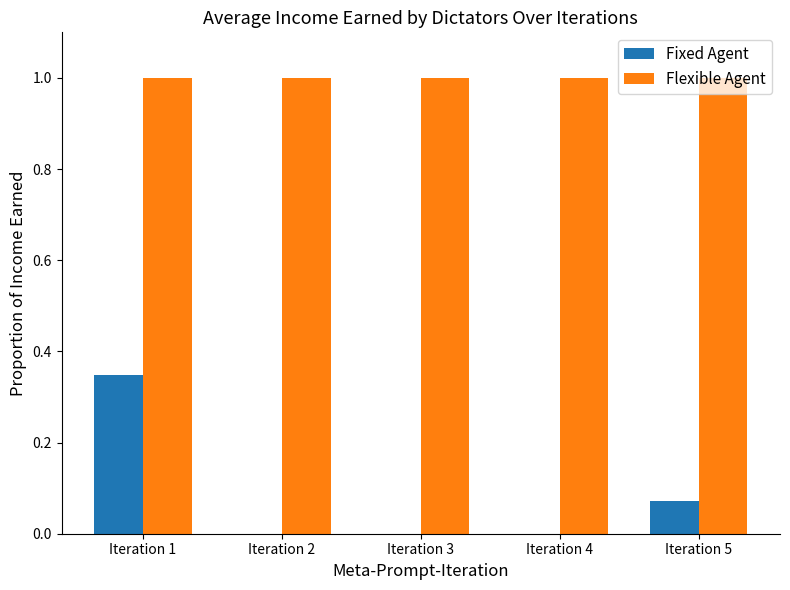

The value of Flexible Agent at Iteration 4 is 1.8. True or false?

False